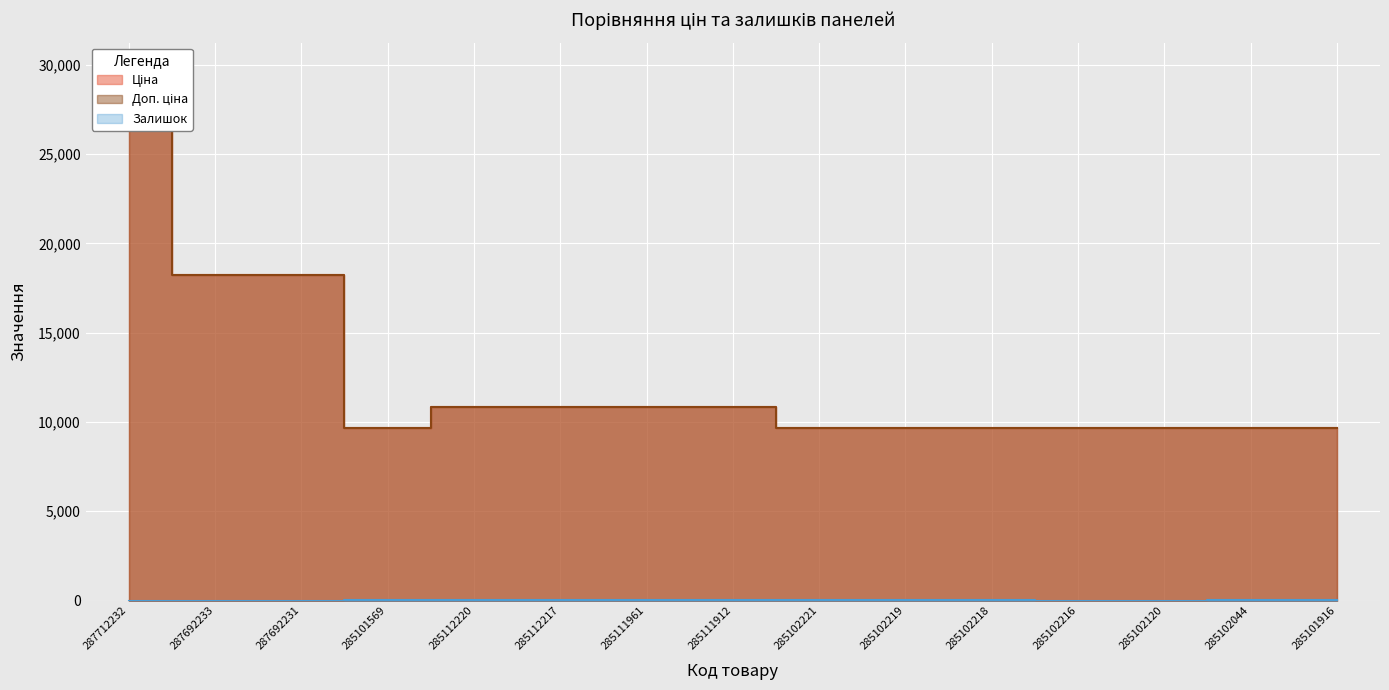

Rank the series at 285111961 from lowest to highest value.

Залишок, Ціна, Доп. ціна